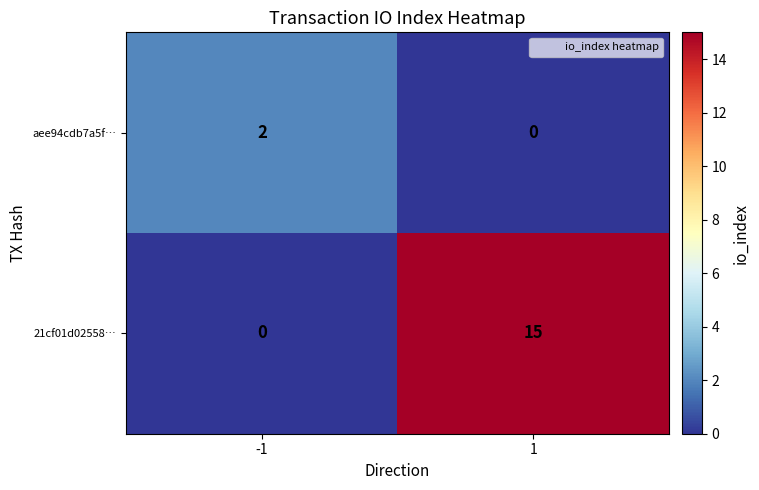

What is the average value of the 21cf01d02558… series?

8